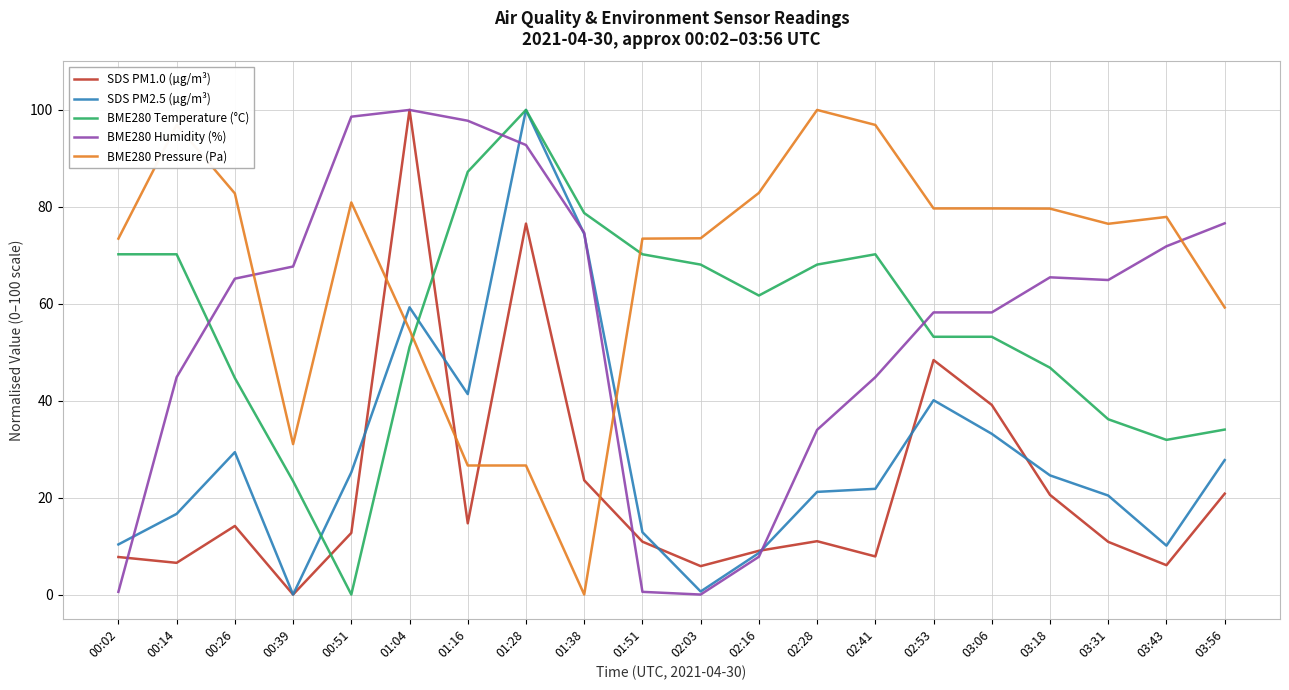

At 01:16, list the series in order from largest to smallest.

BME280 Humidity (%), BME280 Temperature (°C), SDS PM2.5 (µg/m³), BME280 Pressure (Pa), SDS PM1.0 (µg/m³)